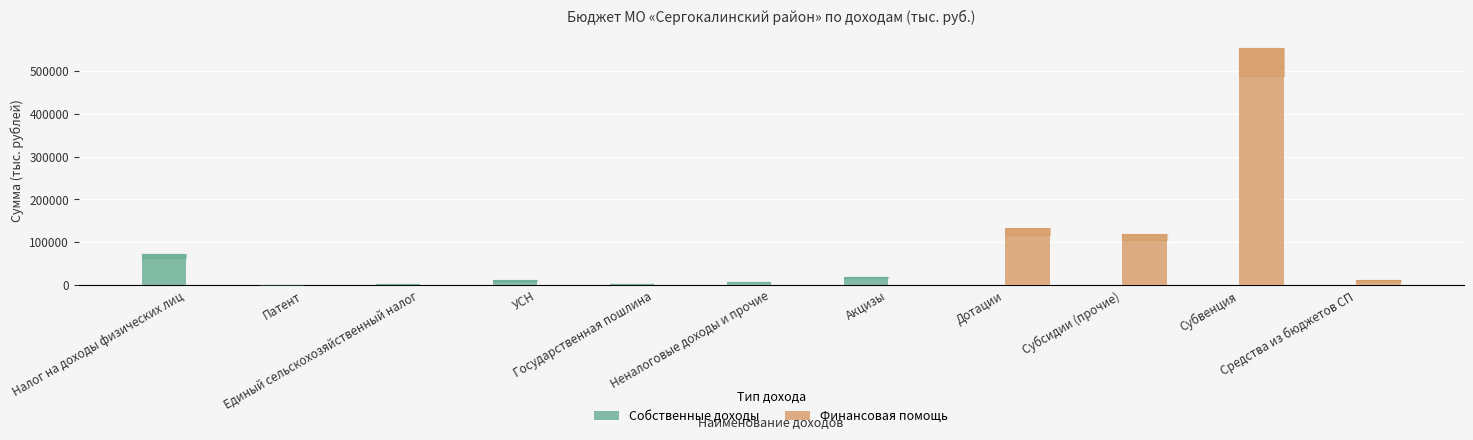

What is the maximum value shown in the chart?

554678.0